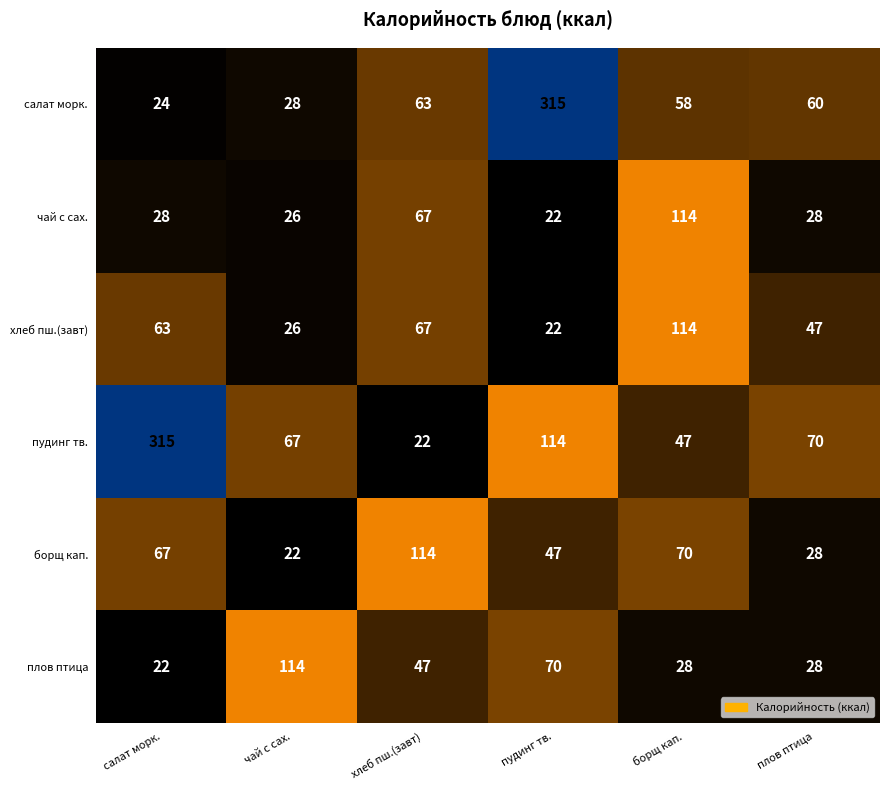

What is the total value across all series at салат морк.?

519